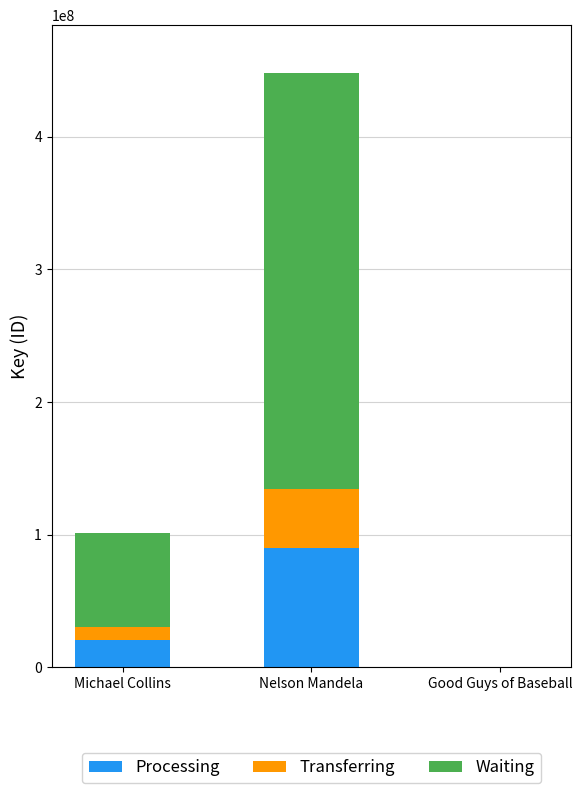

Does the chart contain stacked bars?

Yes